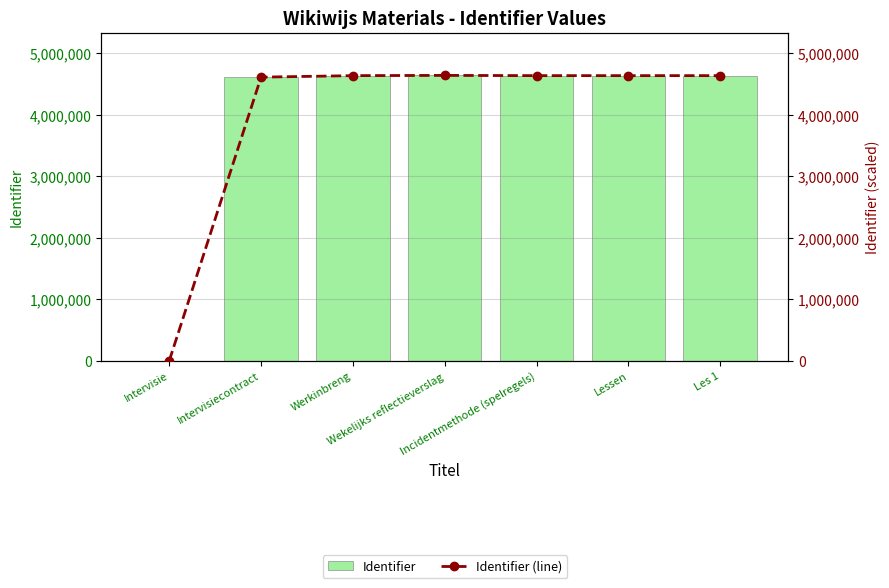

What is the difference between the maximum and minimum values in the Identifier series?

4637080